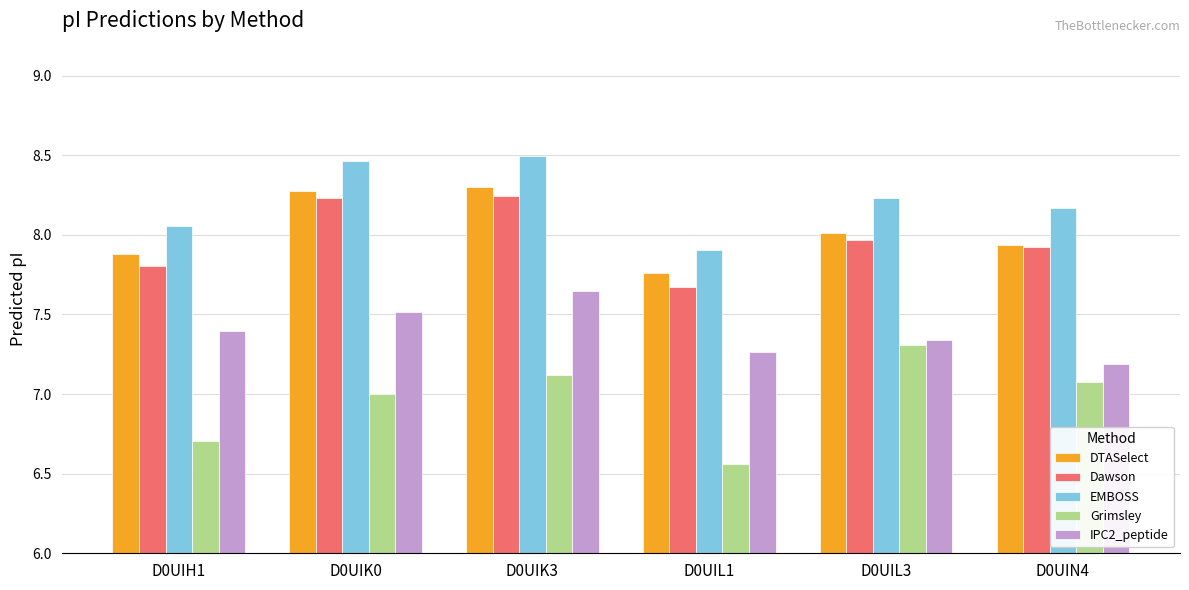

What is the lowest value of the Dawson series?

7.7